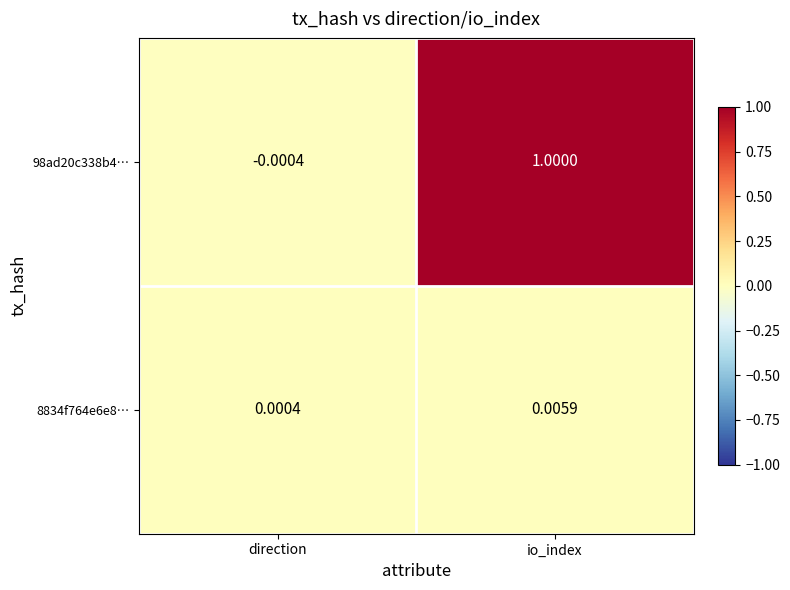

At which label does 8834f764e6e8… reach its minimum?

direction